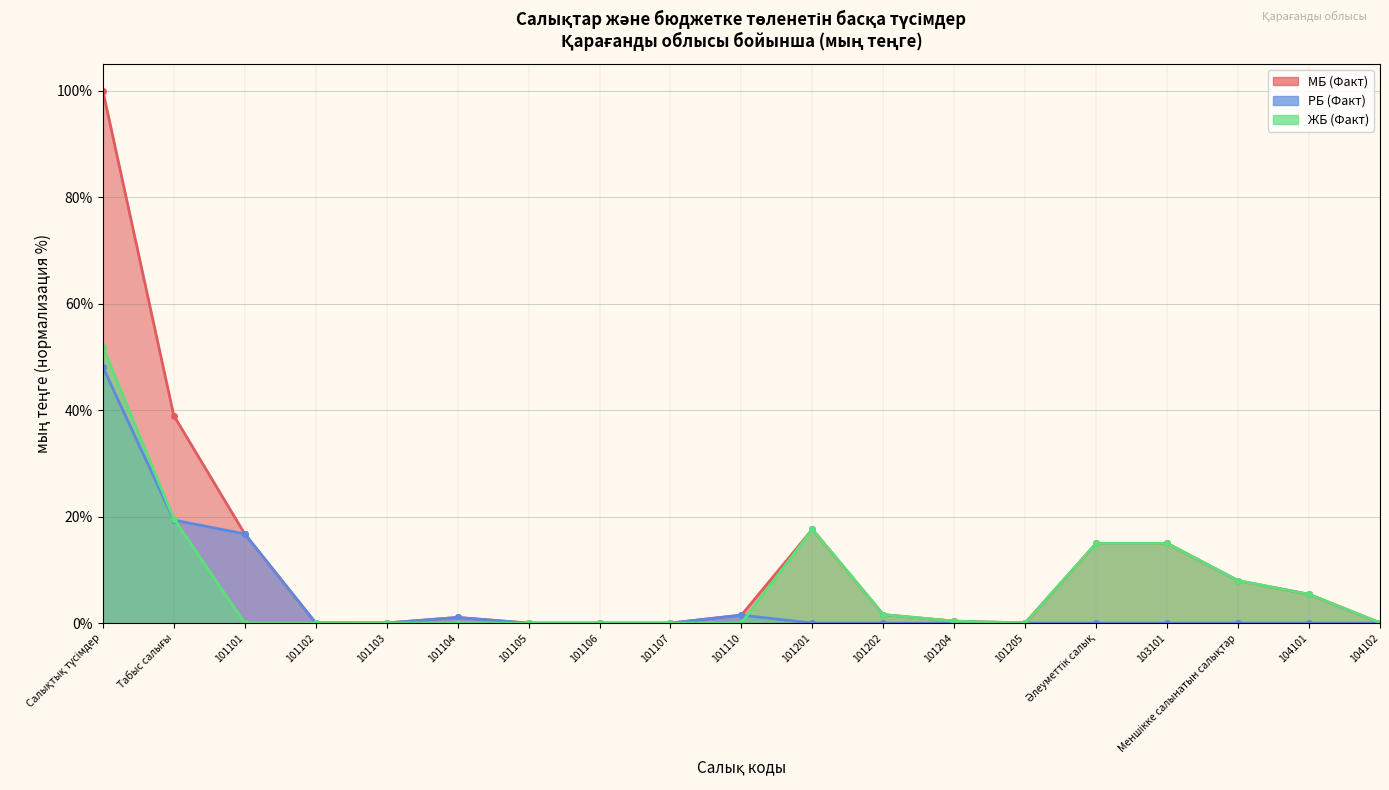

Between 101104 and 101201, which series saw the biggest shift?

ЖБ (Факт)